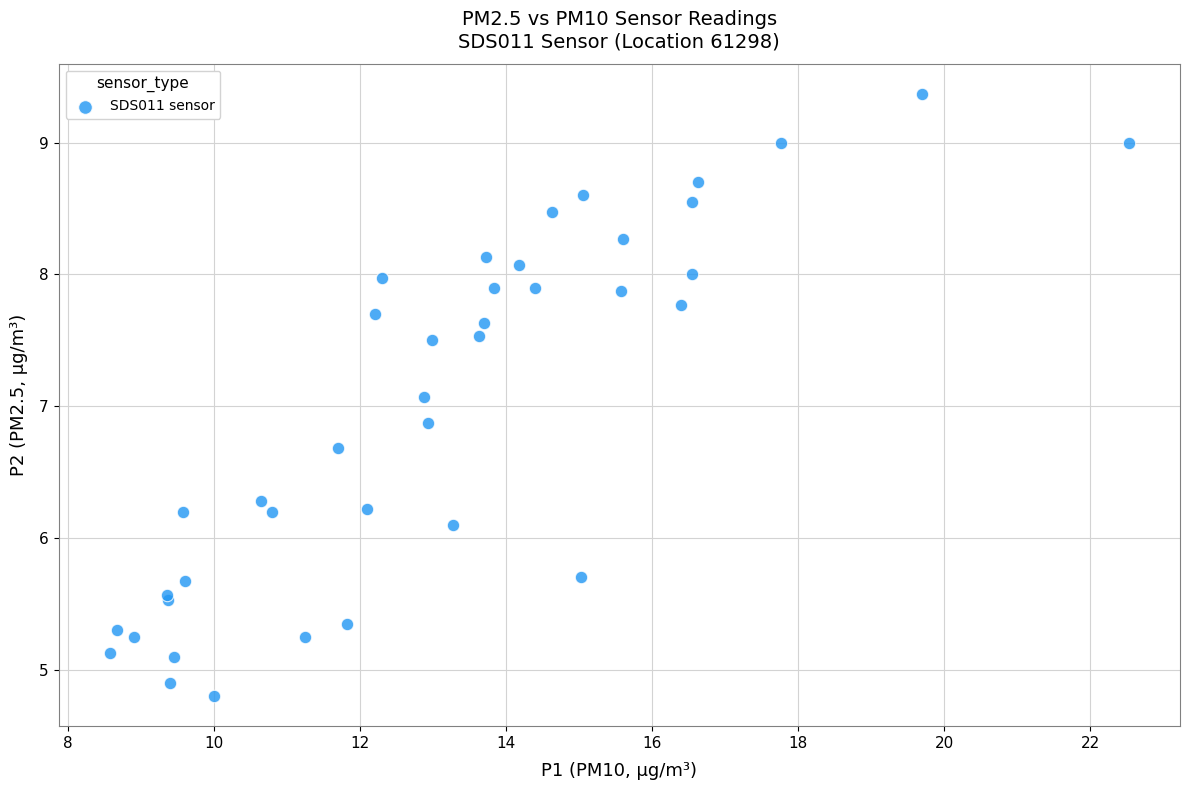

What Y value in the scatter plot is closest to 7?

7.1